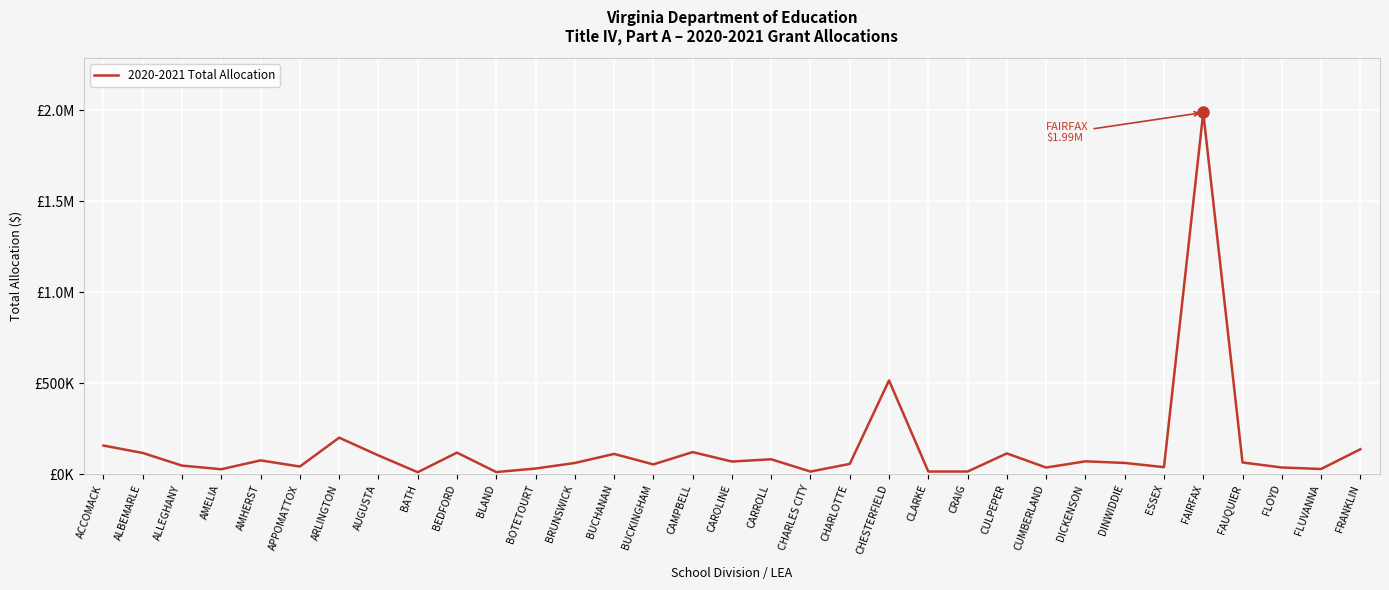

Does the chart have visible grid lines?

Yes